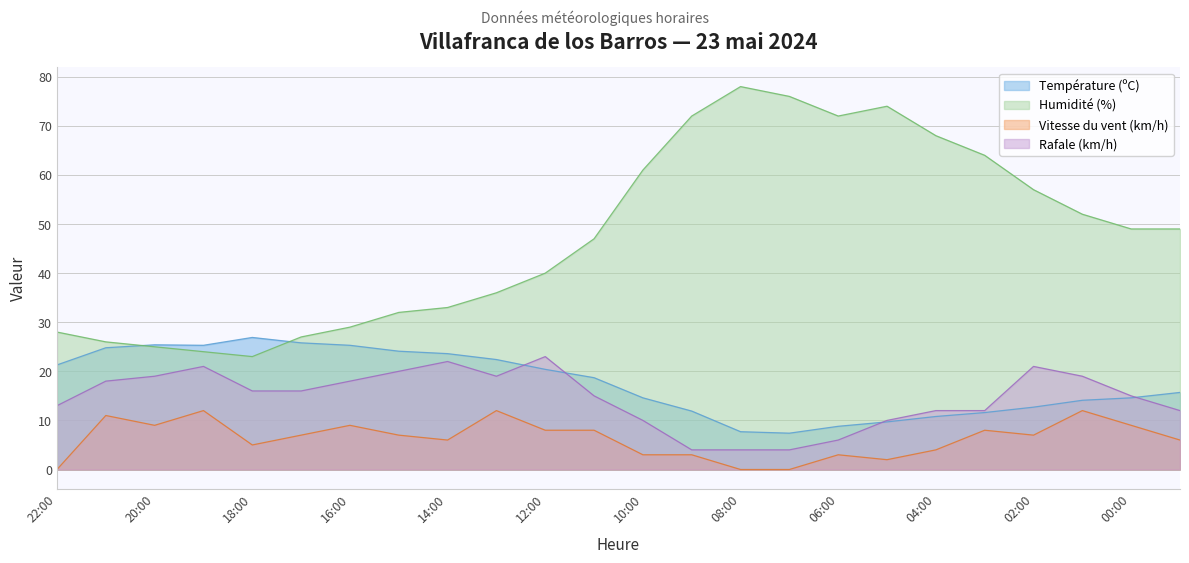

True or false: Vitesse du vent (km/h) and Humidité (%) intersect in this chart.

False